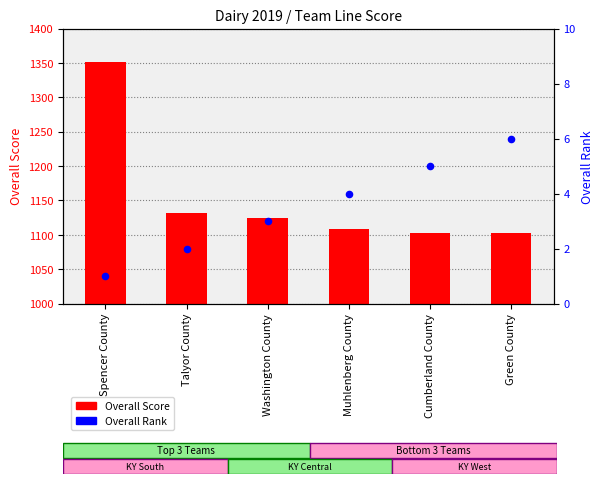

At how many categories does at least one series exceed 17?

6